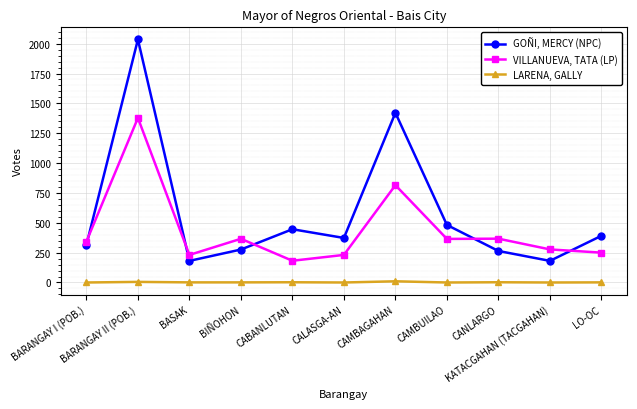

What is the spread (max minus min) of values at CAMBAGAHAN?

1411